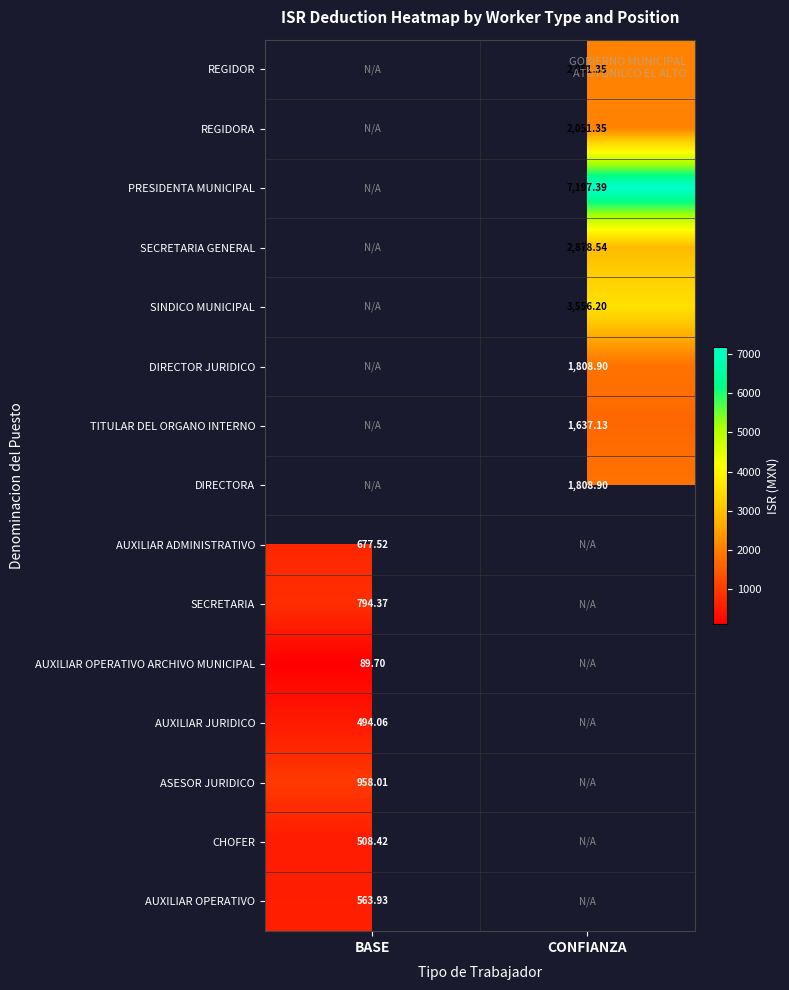

Which label corresponds to the largest value in the chart?

CONFIANZA